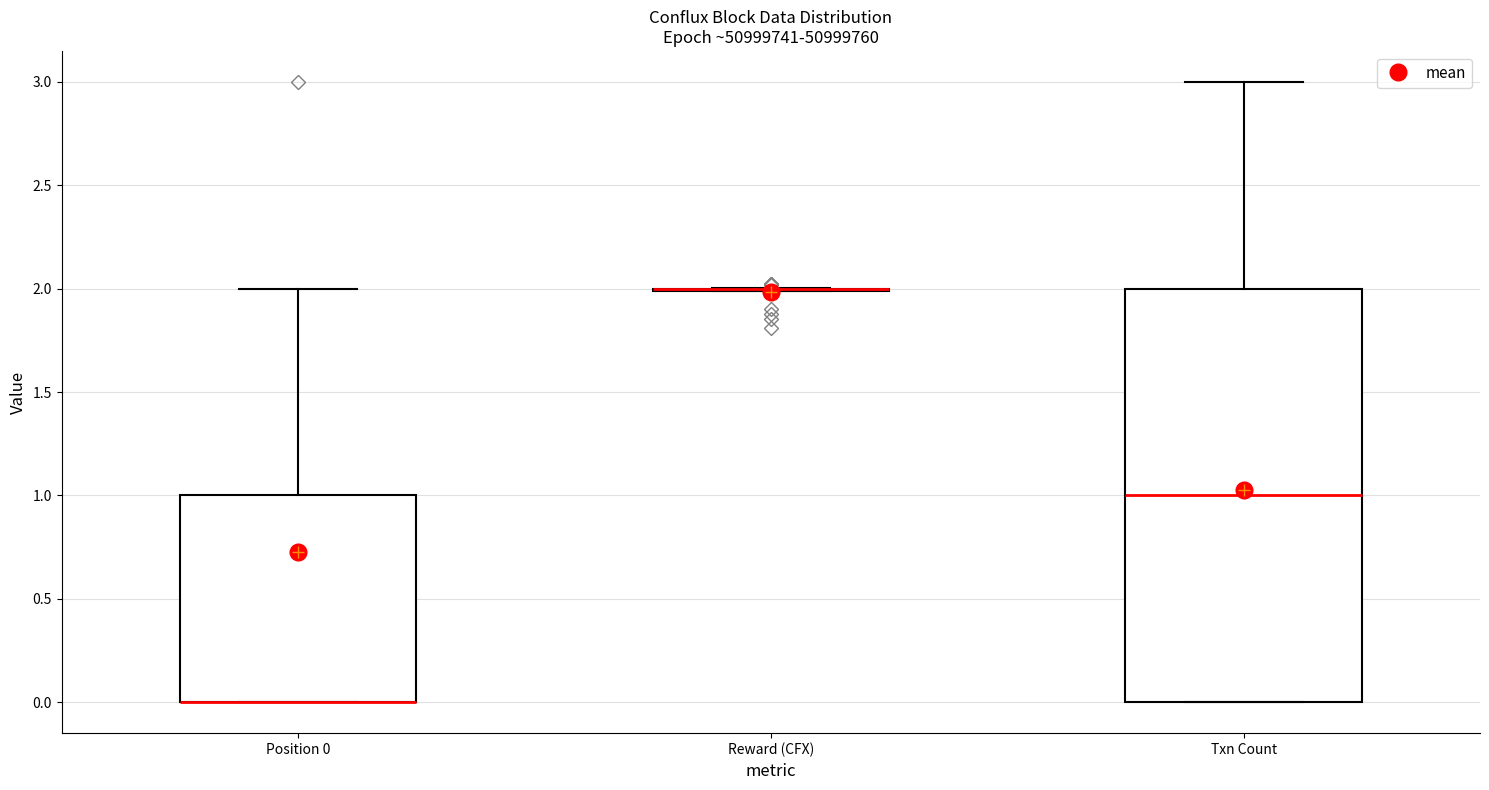

Comparing the boxes themselves (not the whiskers), which one is the tallest?

Txn Count